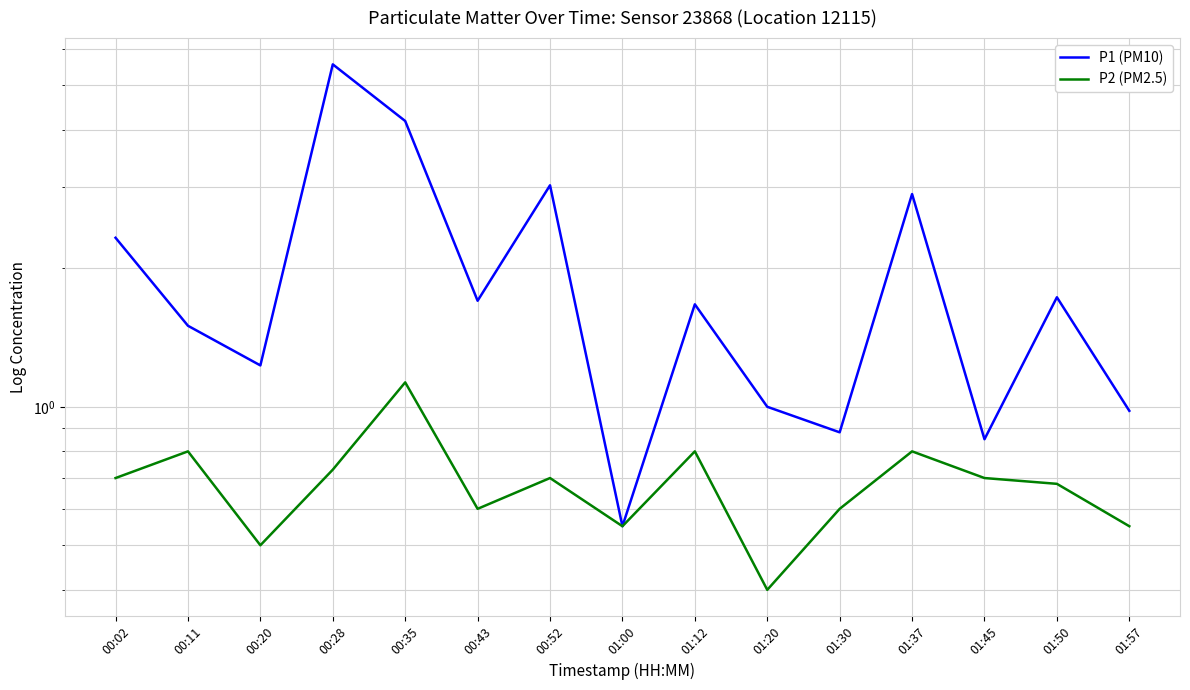

Rank the series by their maximum value, from highest to lowest.

P1 (PM10), P2 (PM2.5)